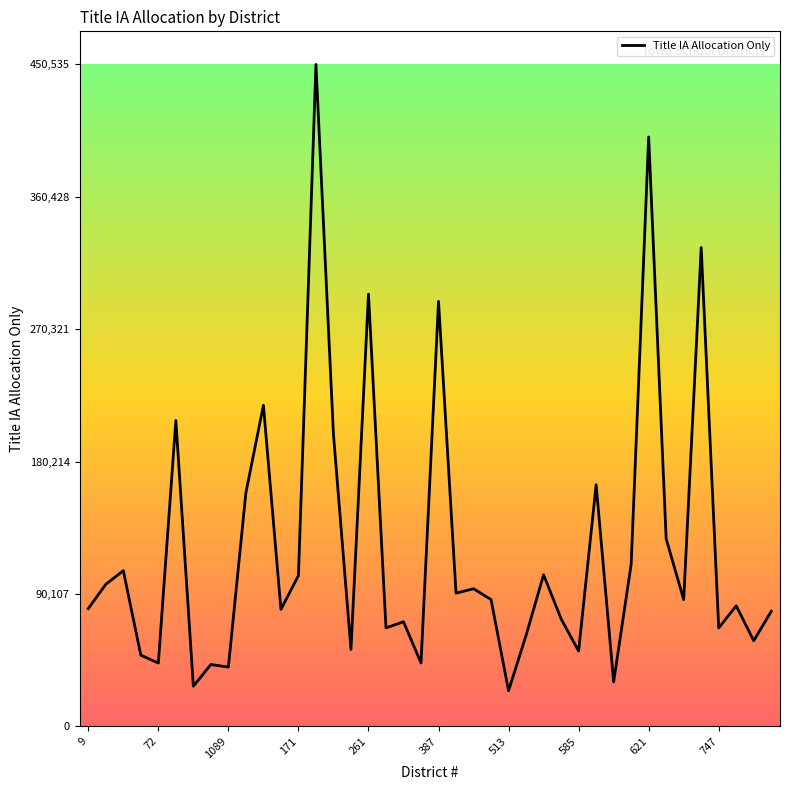

What is the difference between the maximum and minimum values?

426344